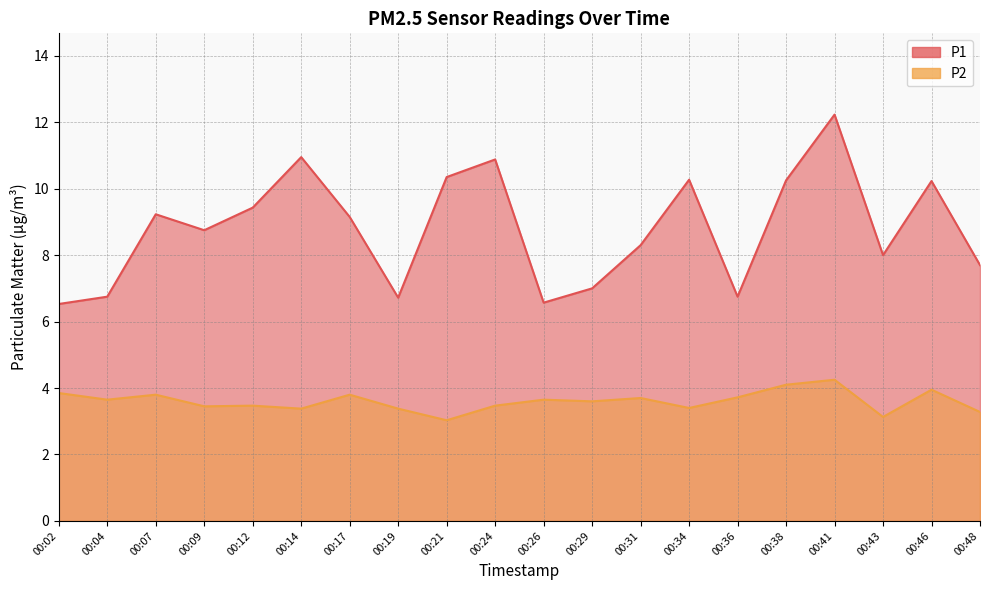

Count the number of categories in the chart.

20